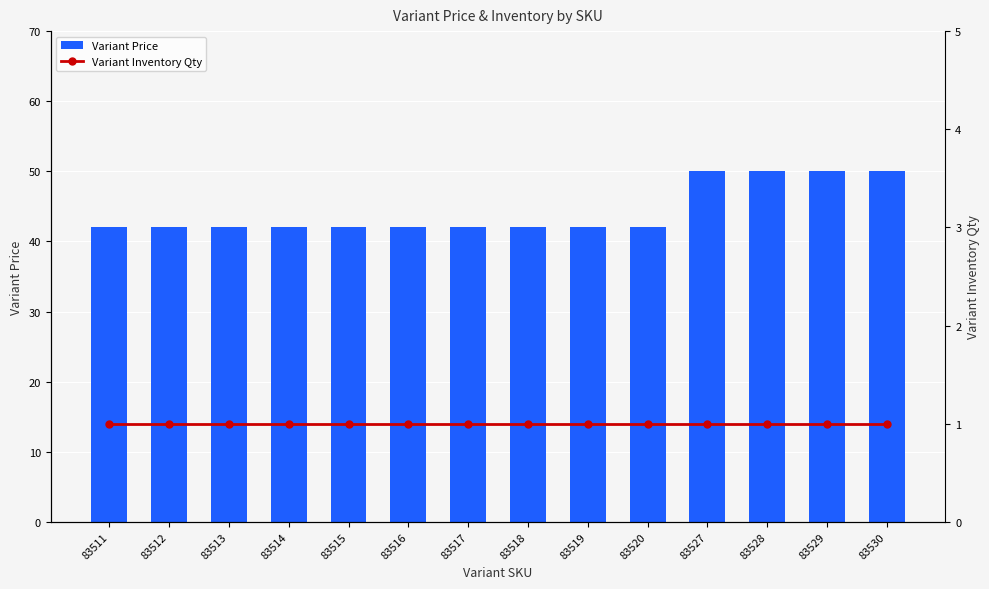

What is the sum of all Variant Price values?

620